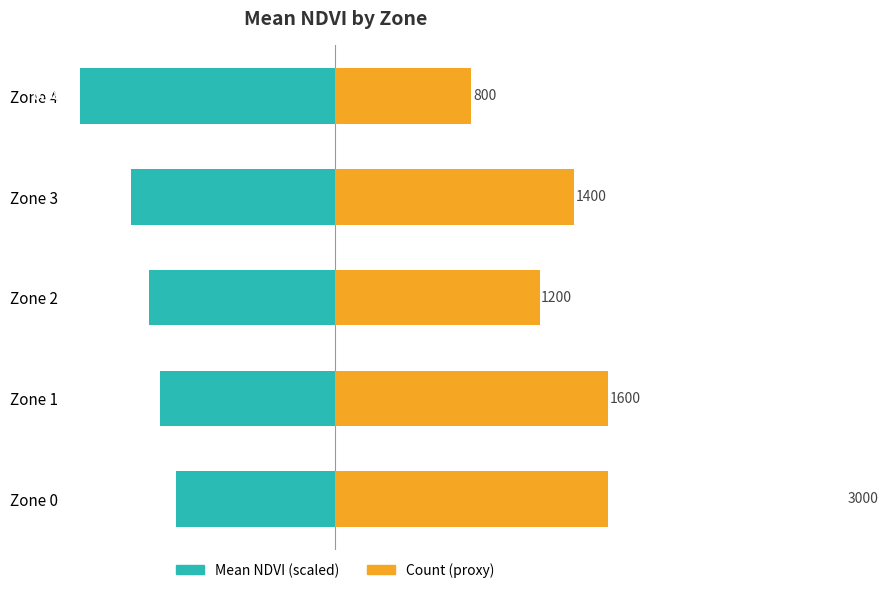

What is the value of the Mean NDVI (scaled) bar at the 2nd from the left?

-1026.6